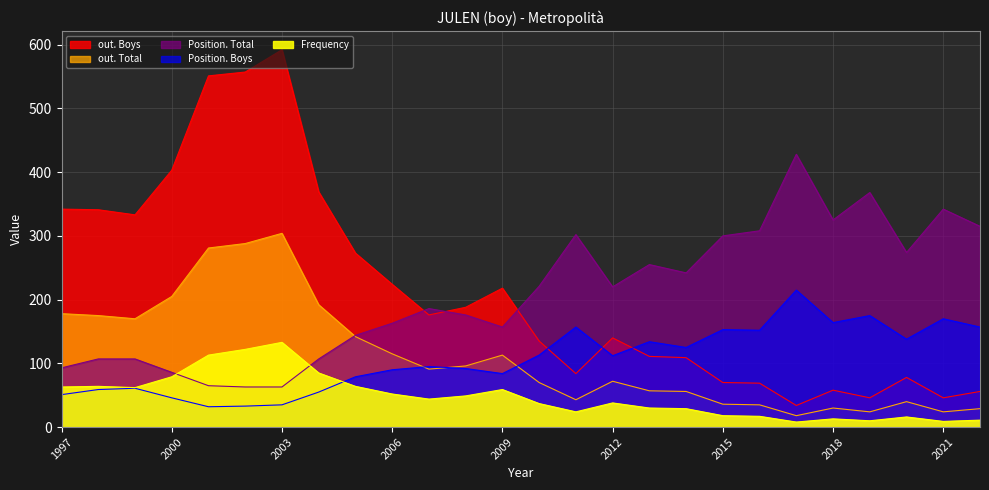

Which category has the lowest value in the Frequency series?

2017